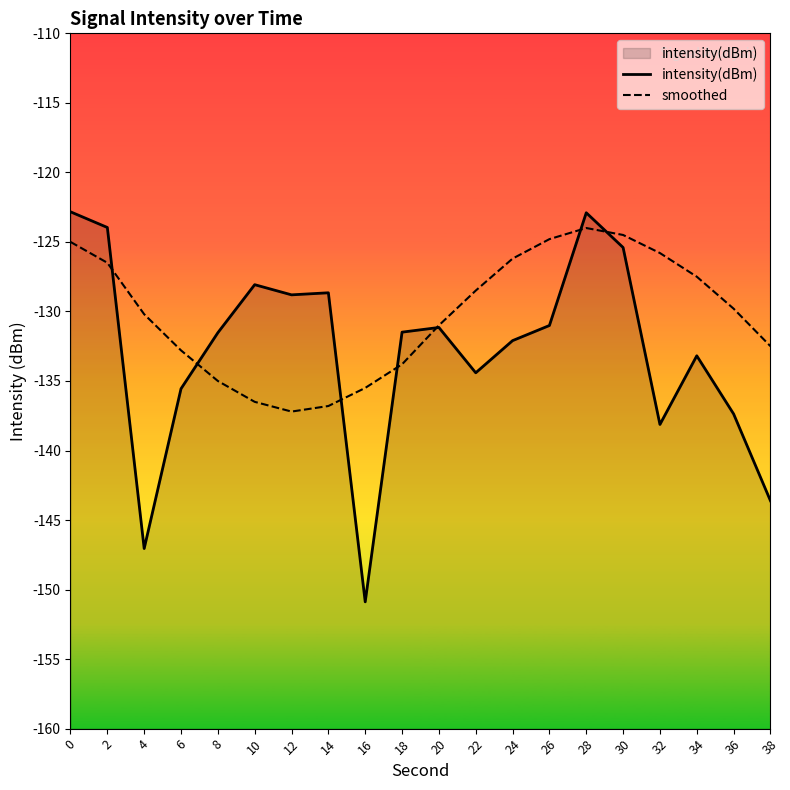

Is the value of intensity(dBm) at 0 greater than the value of smoothed at 34?

Yes